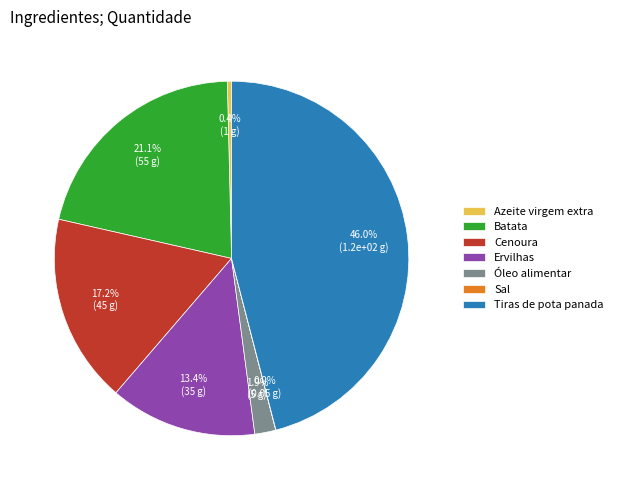

The Ervilhas slice represents 20% of the pie. True or false?

False